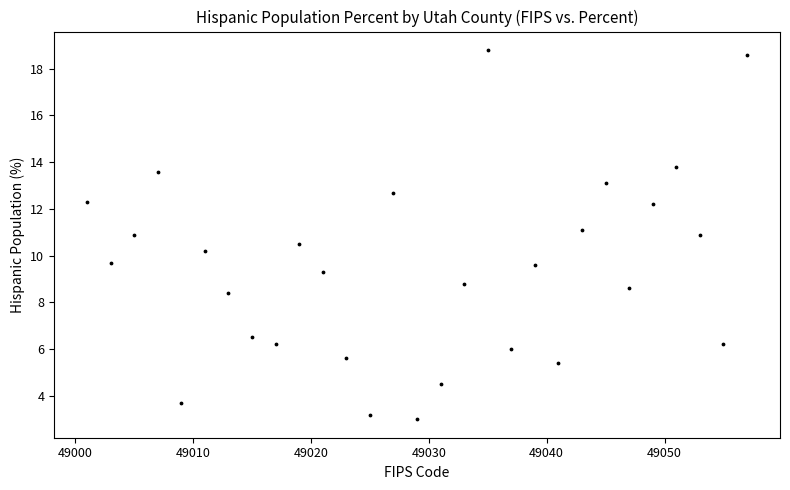

What is the range of Y values (max minus min)?

15.8